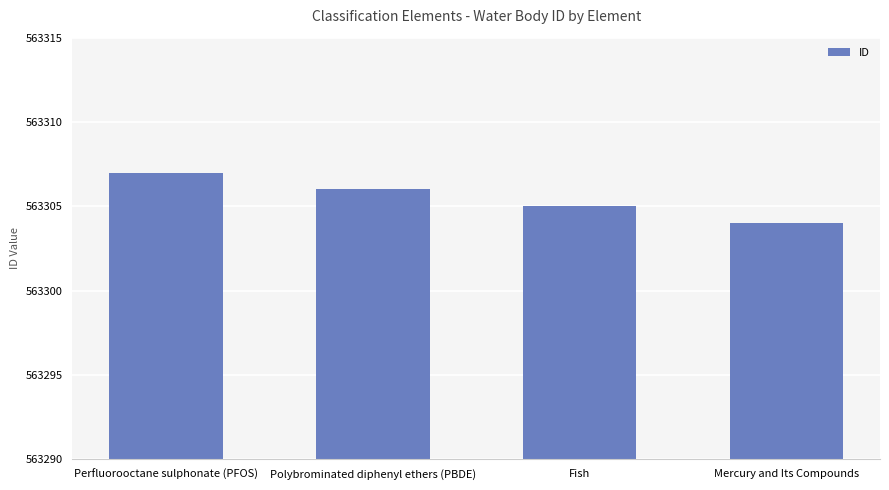

What is the difference between the second highest and second lowest values?

1